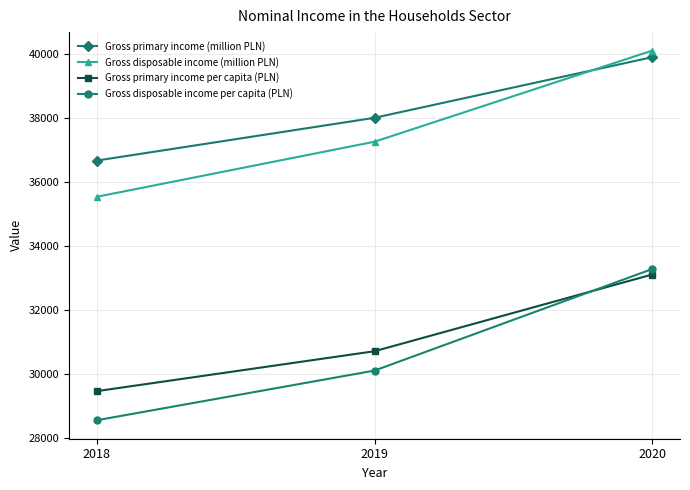

At which label does Gross disposable income (million PLN) reach its minimum?

2018